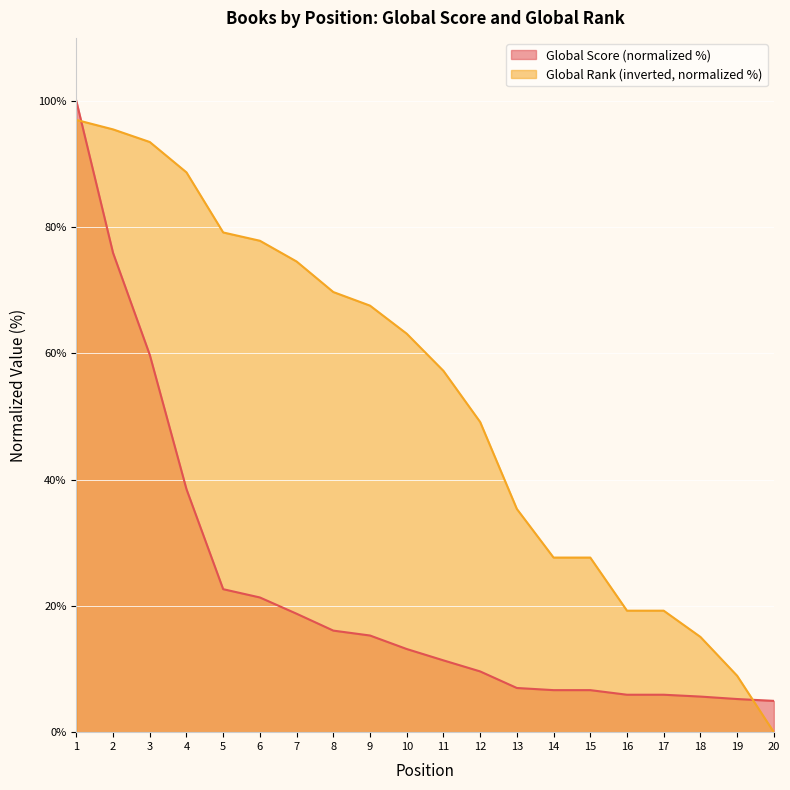

After their last crossing, which series has the higher values: Global Score or Global Rank?

Global Score